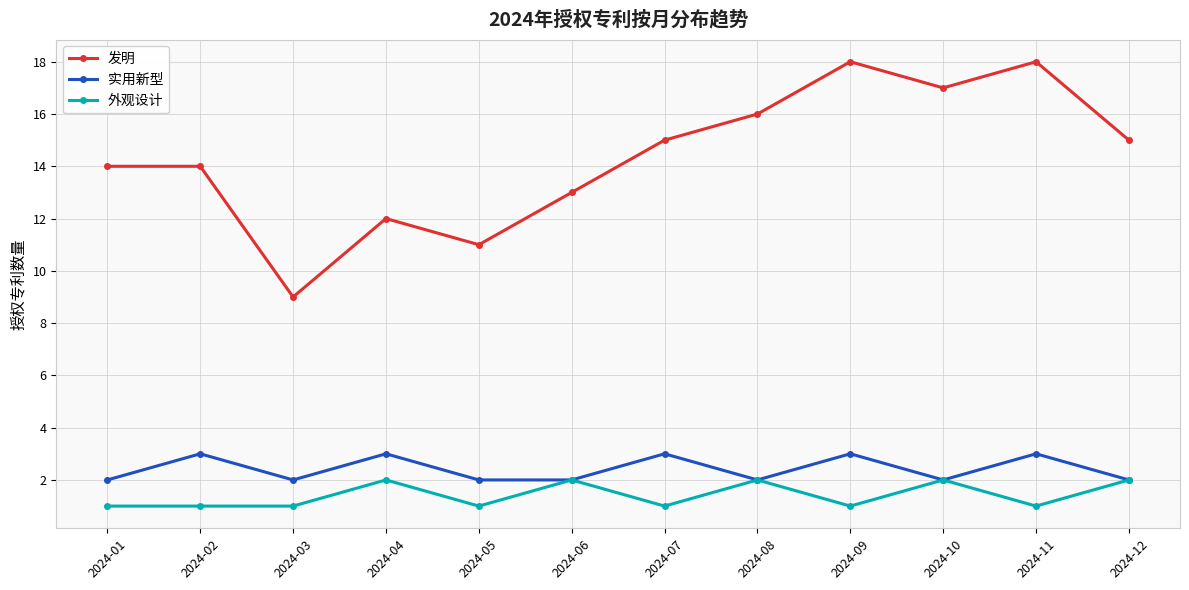

What is the difference between the highest and lowest values at 2024-03?

8